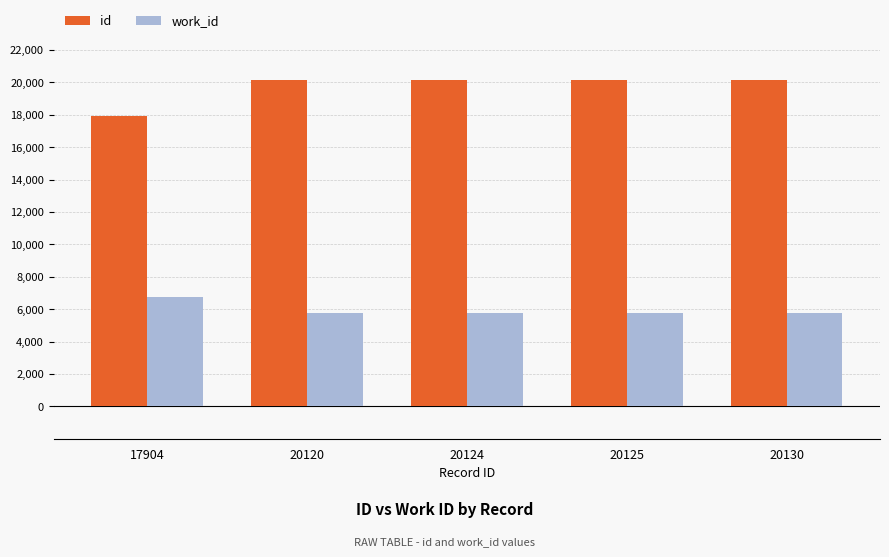

What is the value of the work_id bar at the 2nd from the left?

5744